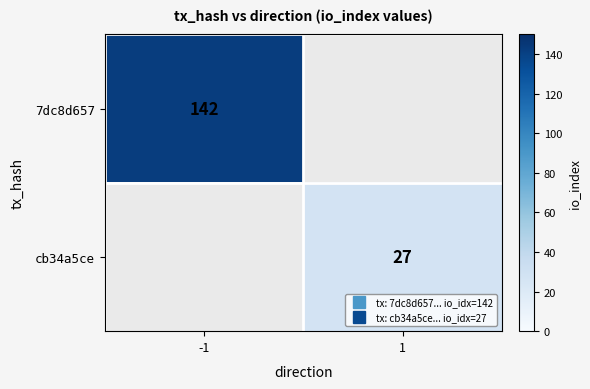

Rank the series by their average value, from highest to lowest.

7dc8d657, cb34a5ce